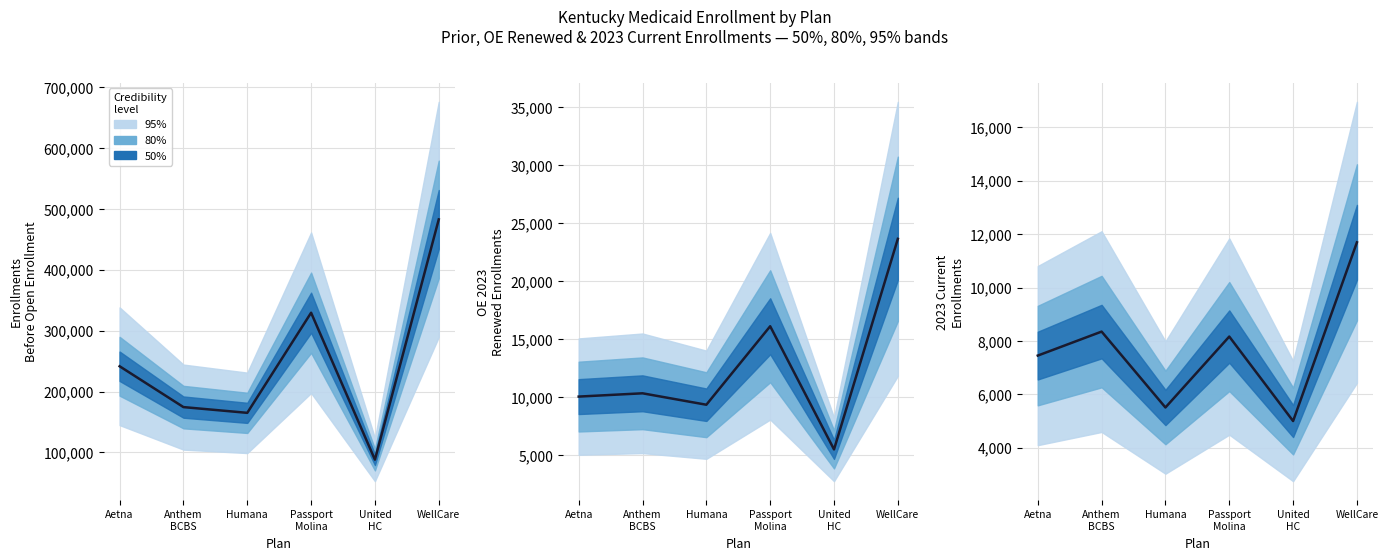

The value of 2023 Current Enrollments at Aetna is 10918. True or false?

False